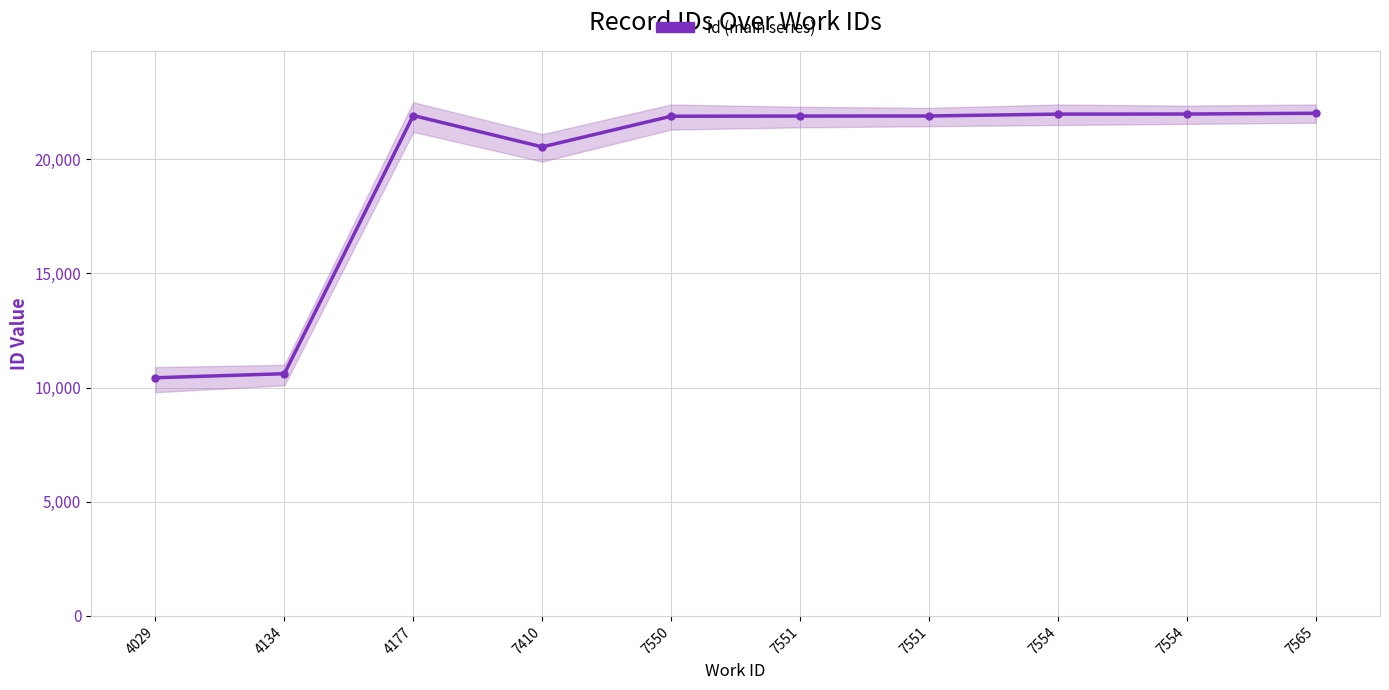

Rank the categories by value from lowest to highest.

4029, 4134, 7410, 7550, 7551, 7551, 4177, 7554, 7554, 7565